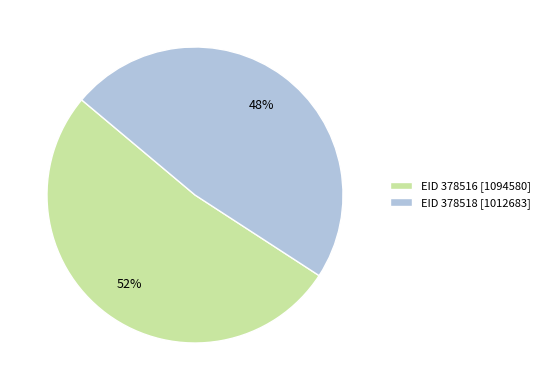

To the nearest percent, what is the difference between the largest and smallest slice percentages?

4%